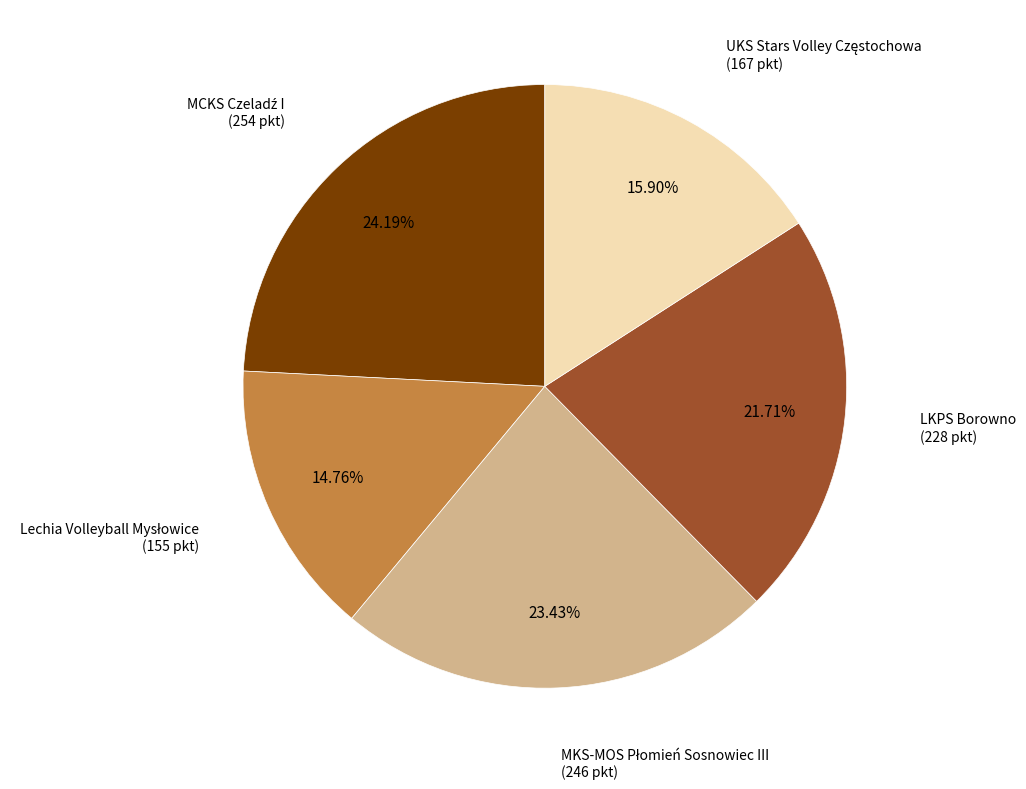

Is there a majority slice in this chart?

No